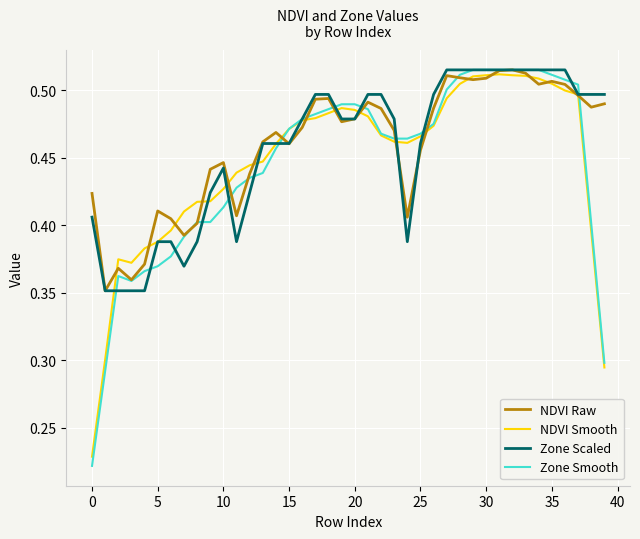

Which series has the widest spread of values?

Zone Smooth